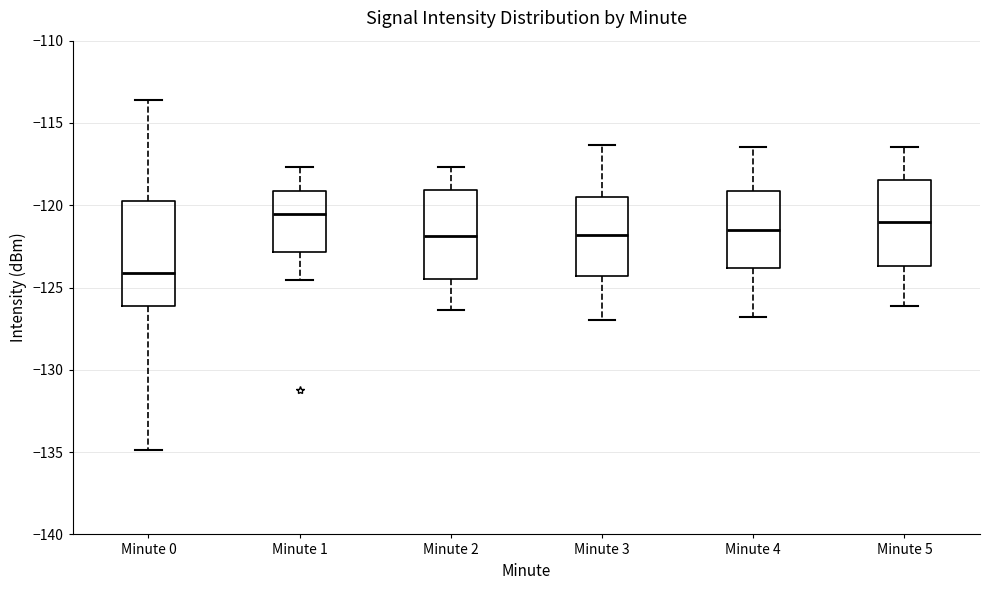

Which box is the tallest, from its lower edge to its upper edge?

Minute 0